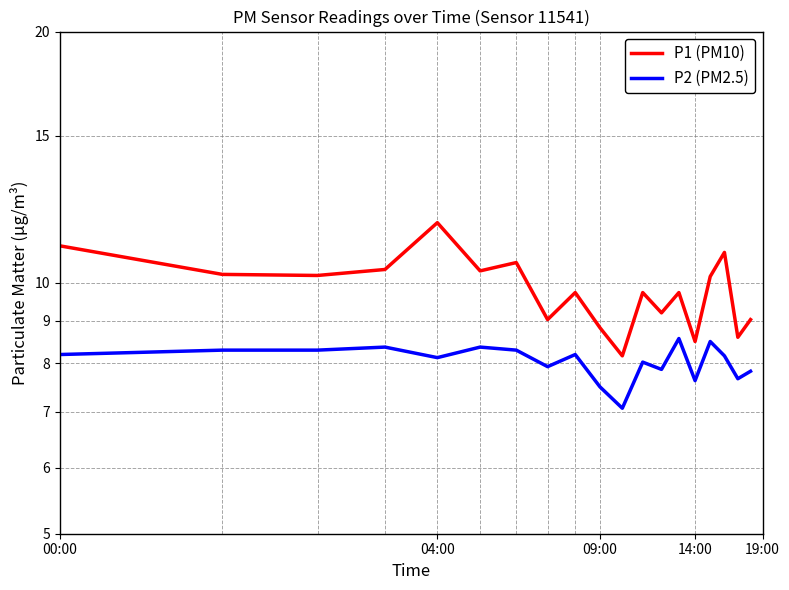

Rank the series by their maximum value, from highest to lowest.

P1 (PM10), P2 (PM2.5)